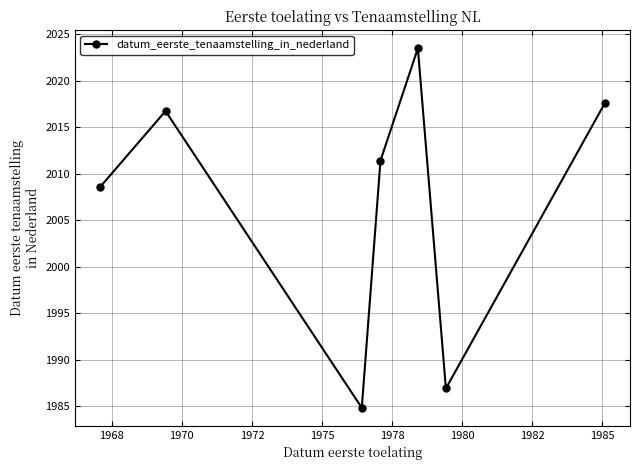

True or false: the data has more than 0 interior local peaks.

True